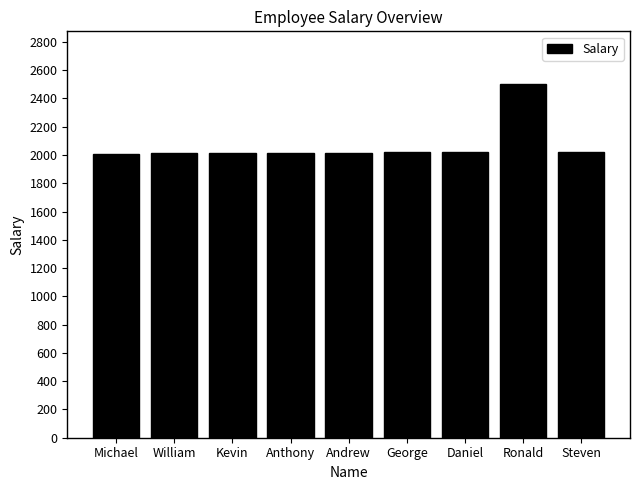

What is the value of the 6th bar from the left?

2018